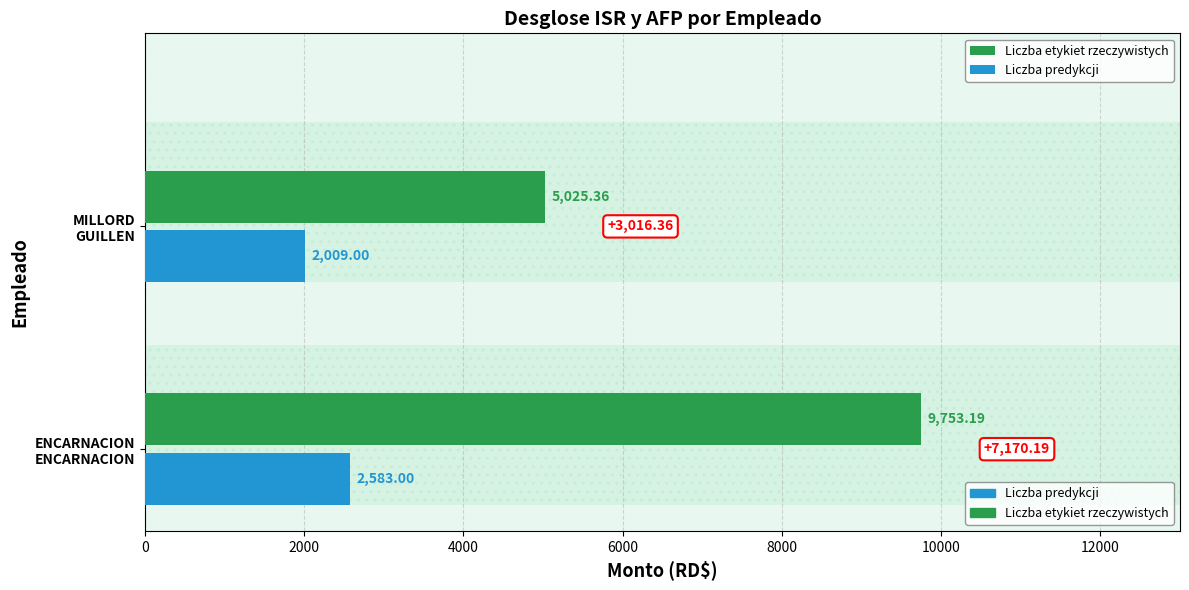

List the series in order of their peak value, lowest first.

Liczba predykcji, Liczba etykiet rzeczywistych